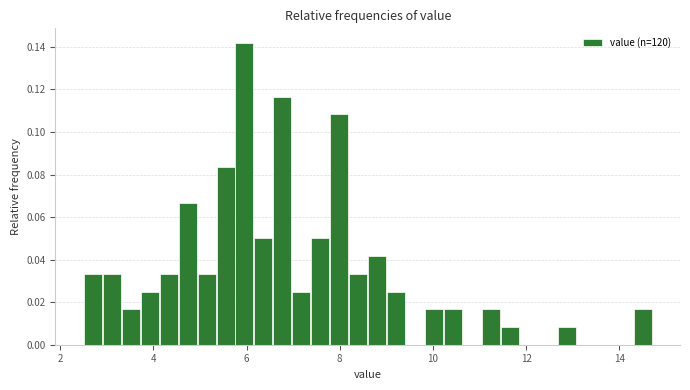

Around what value on the x-axis is the tallest bar? Give the approximate position of its centre, as read against the axis.

6.0